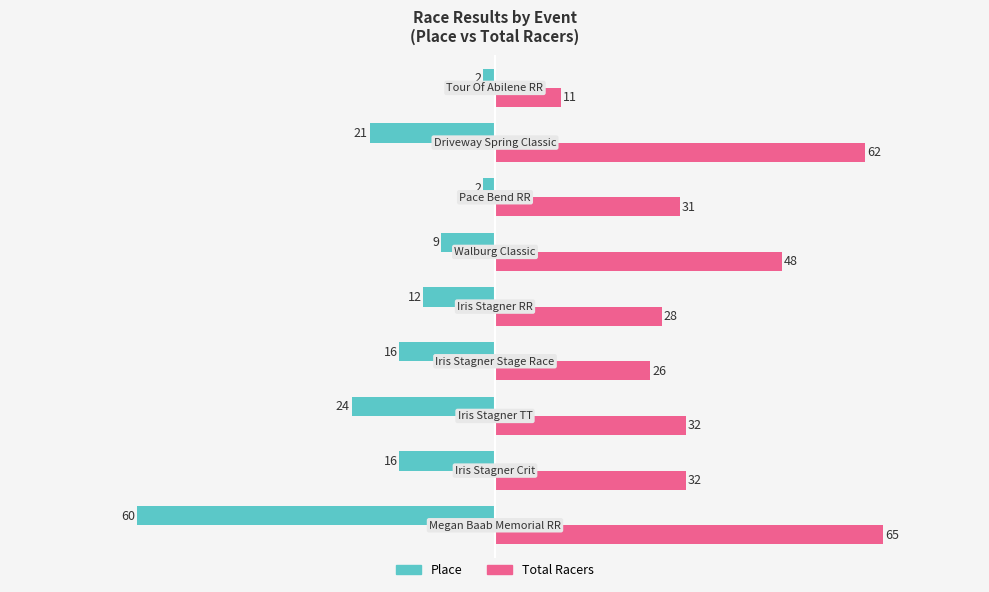

Which series has the largest total across all categories?

Total Racers